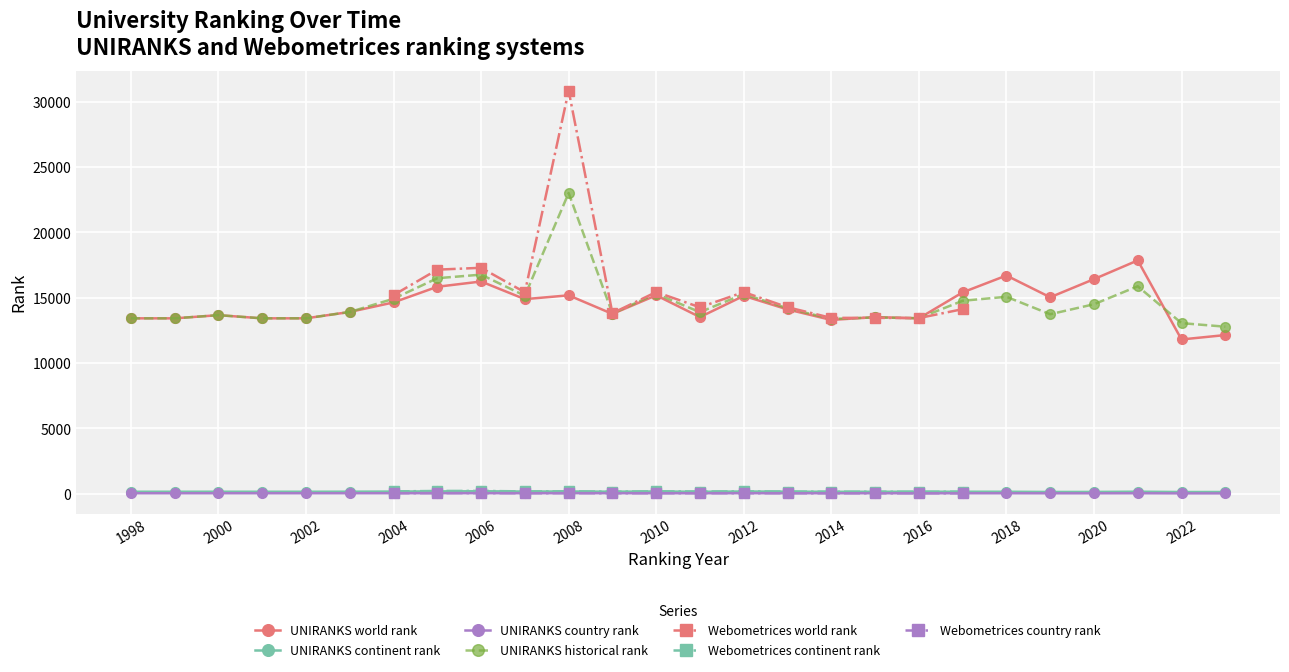

The UNIRANKS continent rank series shows 169.0 at 2010. True or false?

True